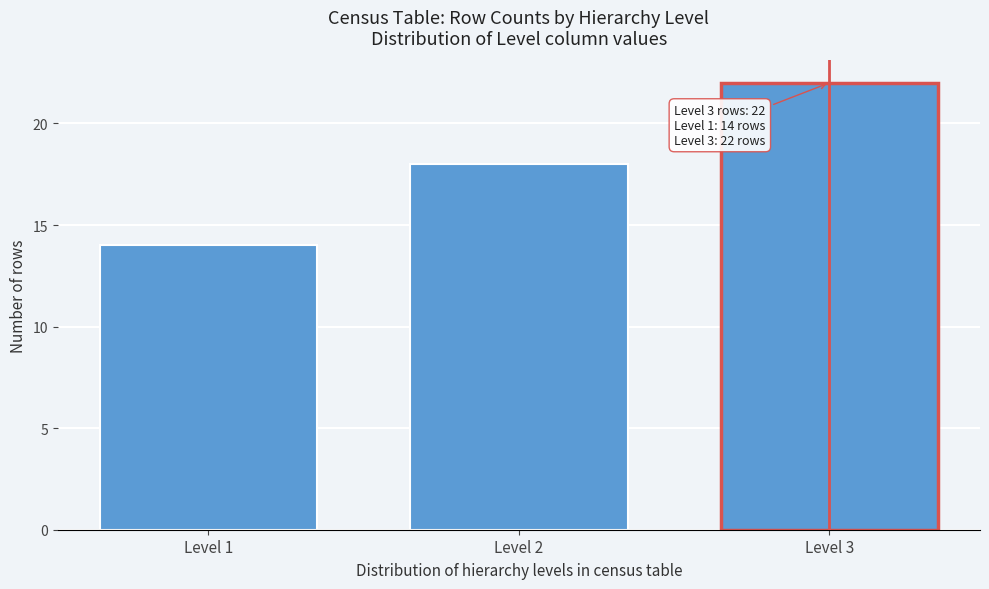

Reading left to right, what are all the values shown in this chart?

14	18	22